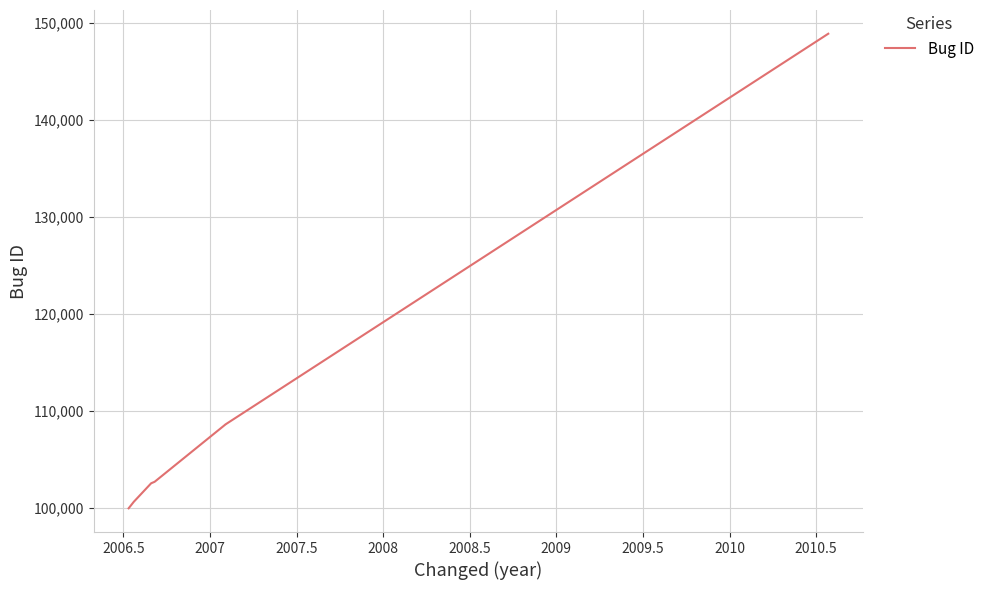

What is the minimum value shown in the chart?

99983